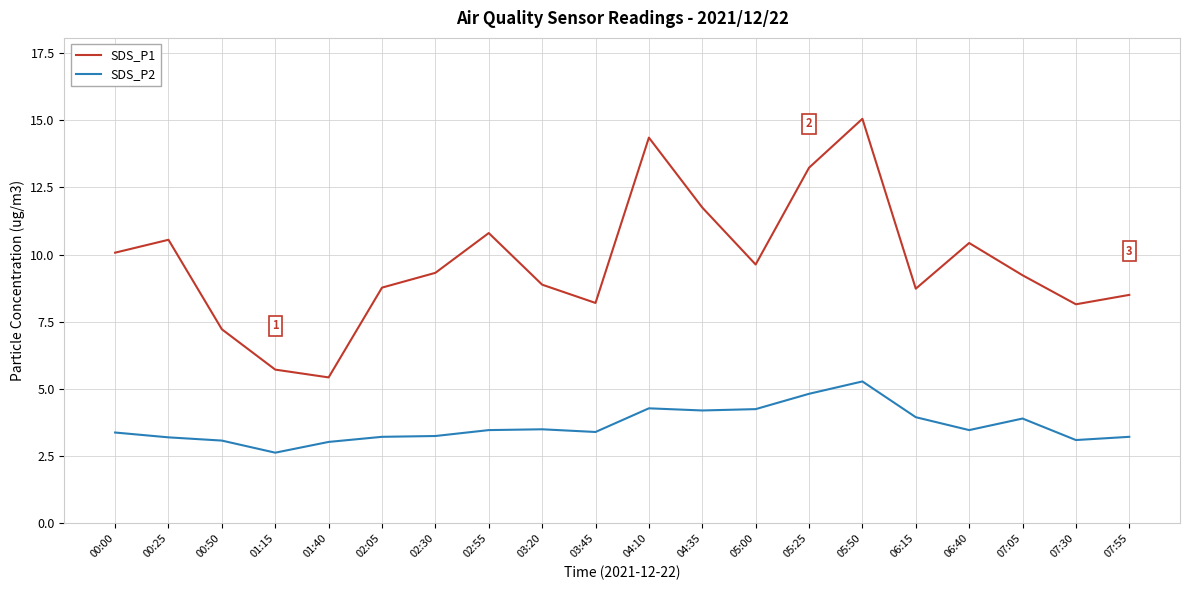

What are all the series names shown in the legend?

SDS_P1, SDS_P2